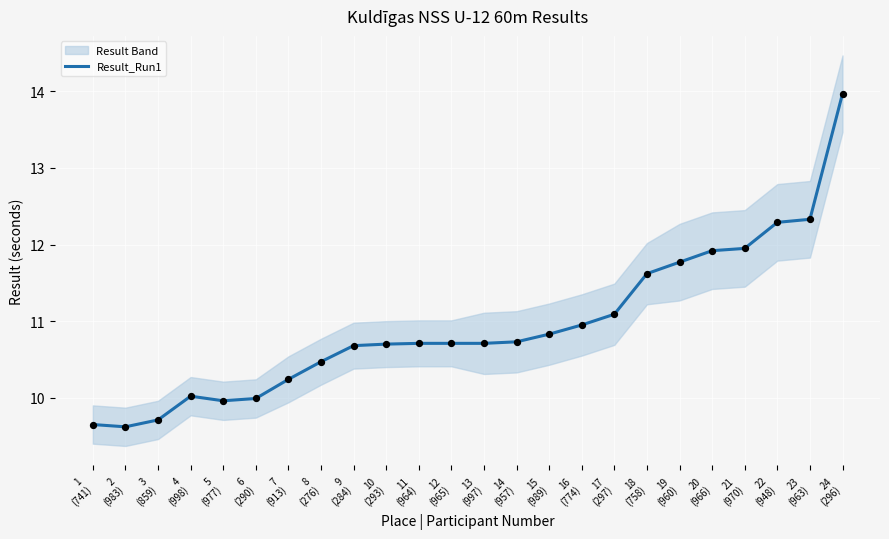

What is the ratio of the value at 5
(977) to the value at 24
(296)?

0.7